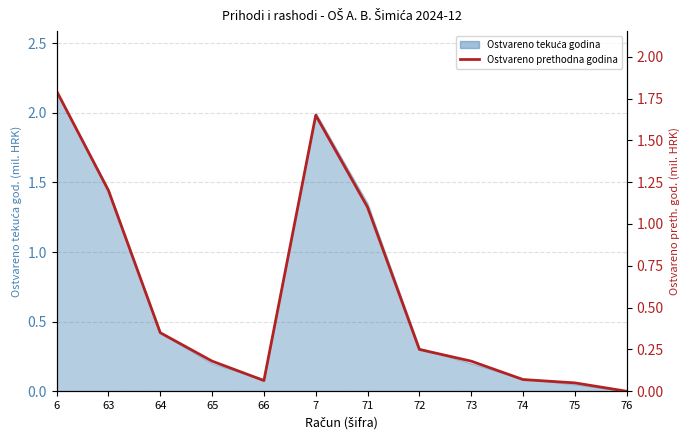

Rank the categories by value from lowest to highest.

76, 75, 66, 74, 65, 73, 72, 64, 71, 63, 7, 6